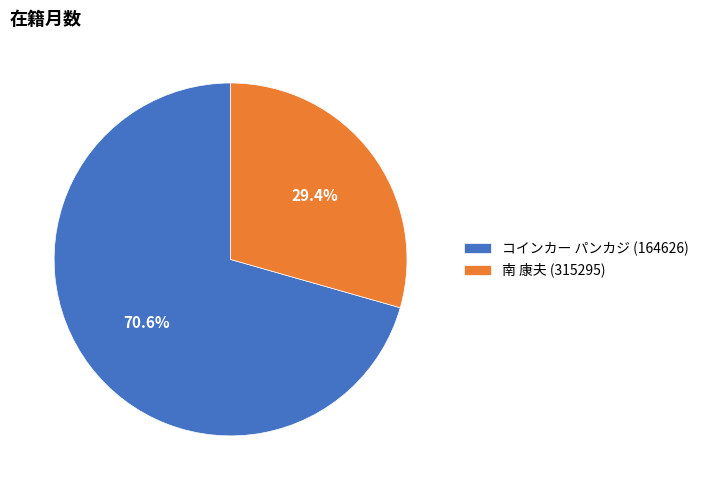

To the nearest percent, what is the difference between the largest and smallest slice percentages?

41%